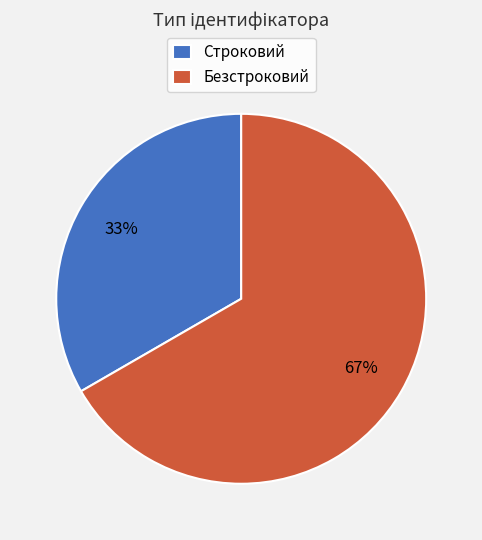

To the nearest percent, what percentage of the pie is Безстроковий?

67%